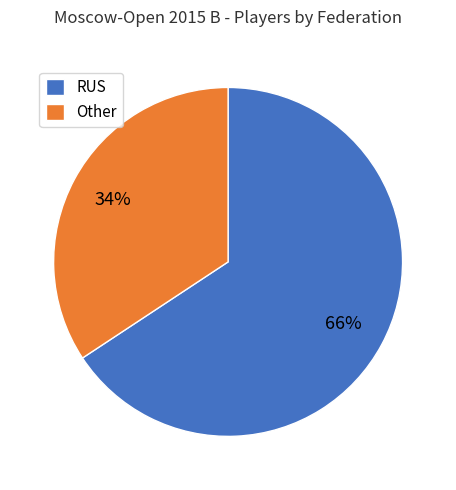

Which slice is the smallest?

Other